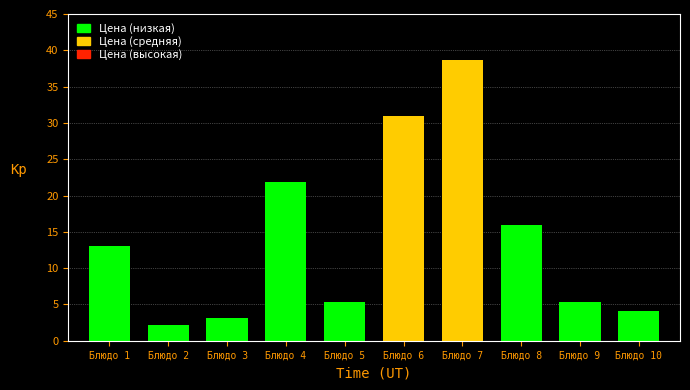

What is the value of the 1st bar from the left?

13.0